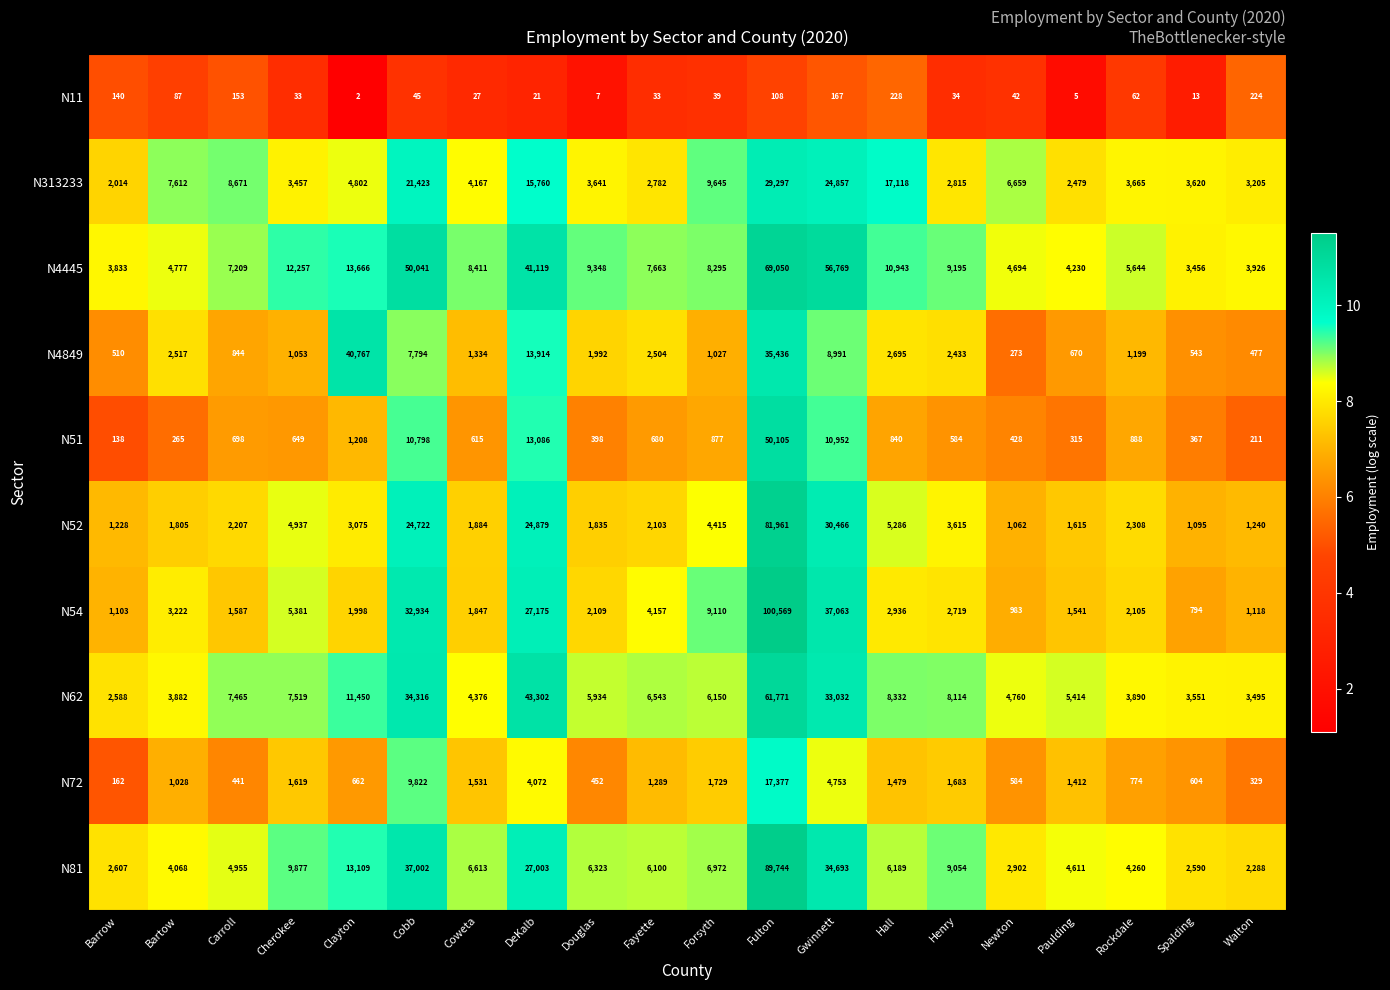

What is the sum of all N62 values?

265884